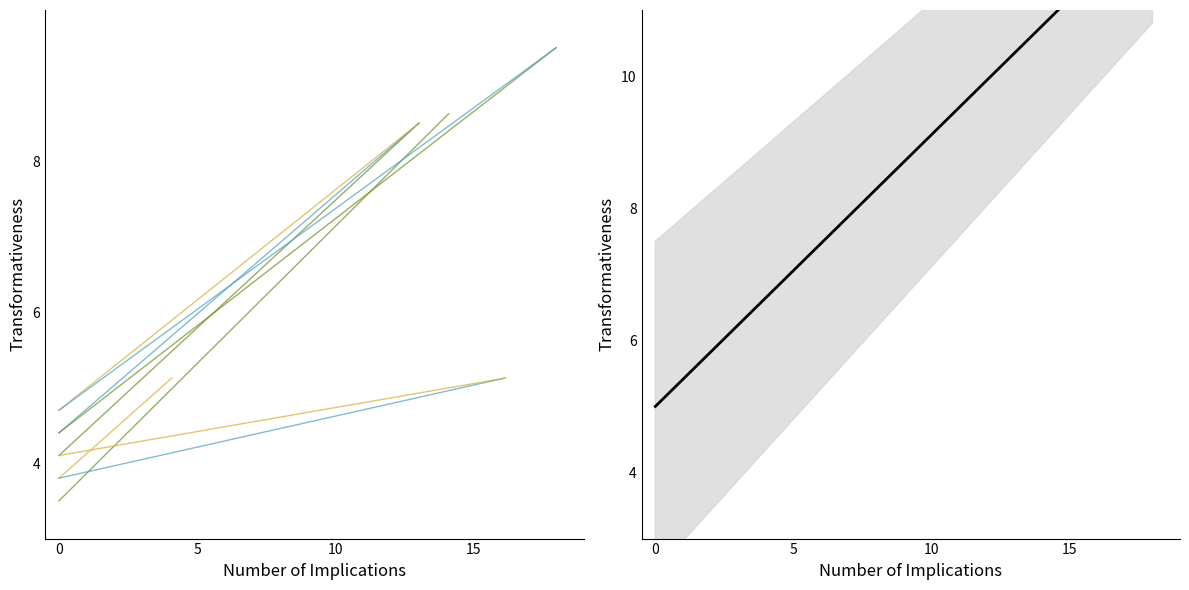

List the labels in order of trend value, largest first.

5, 0